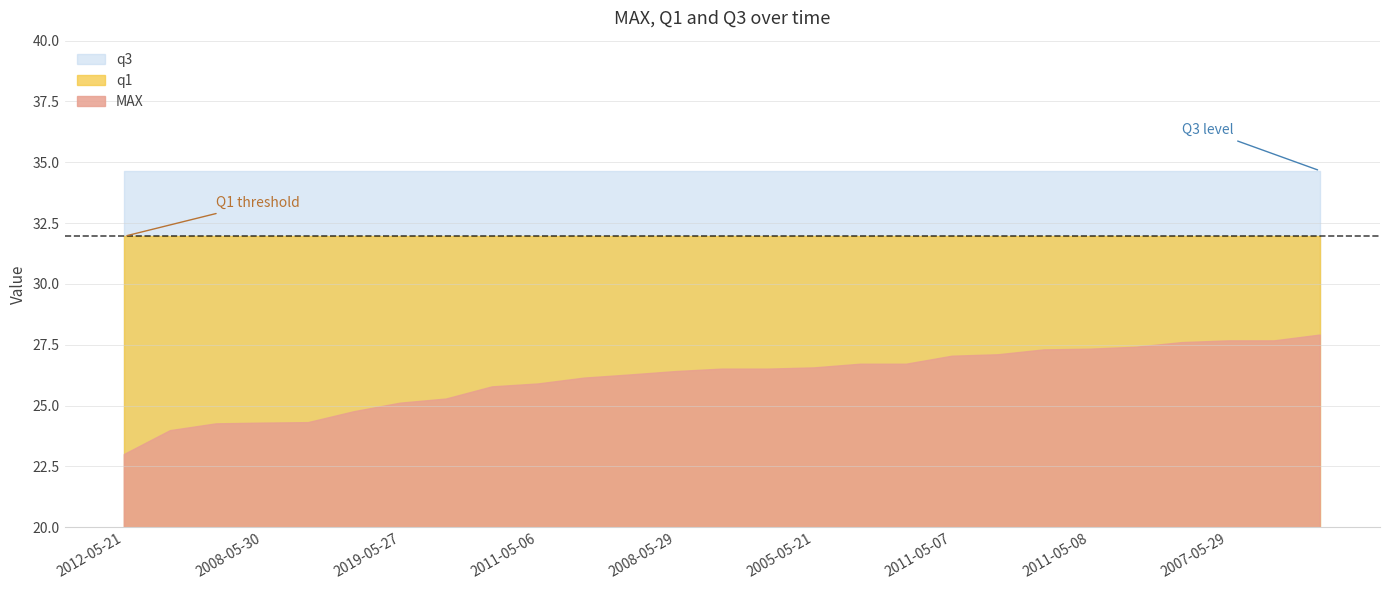

At which label does q1 reach its minimum?

2012-05-21